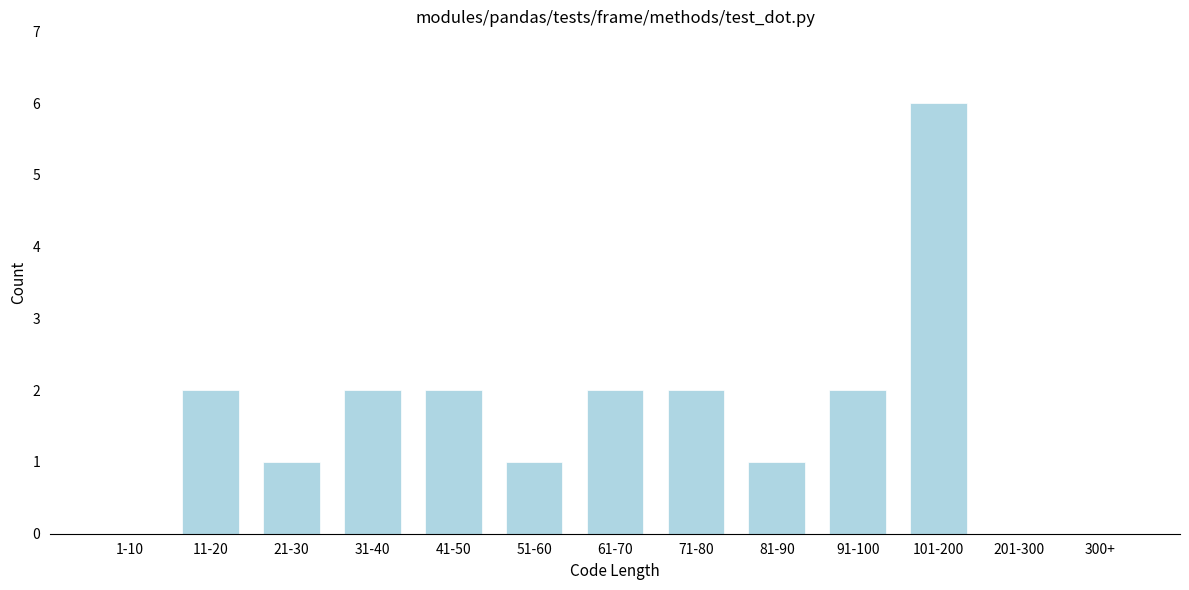

Reading left to right, extract all data points from this chart.

1-10=0	11-20=2	21-30=1	31-40=2	41-50=2	51-60=1	61-70=2	71-80=2	81-90=1	91-100=2	101-200=6	201-300=0	300+=0